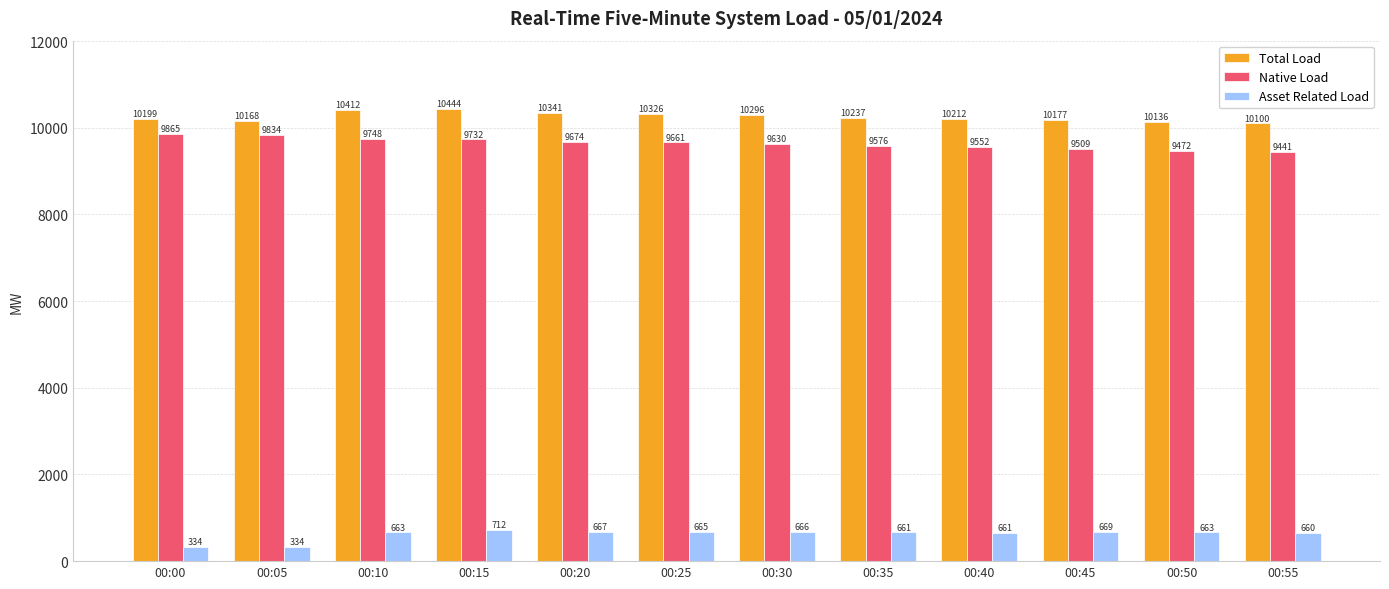

Is the value of Asset Related Load at 00:40 greater than the value of Total Load at 00:20?

No